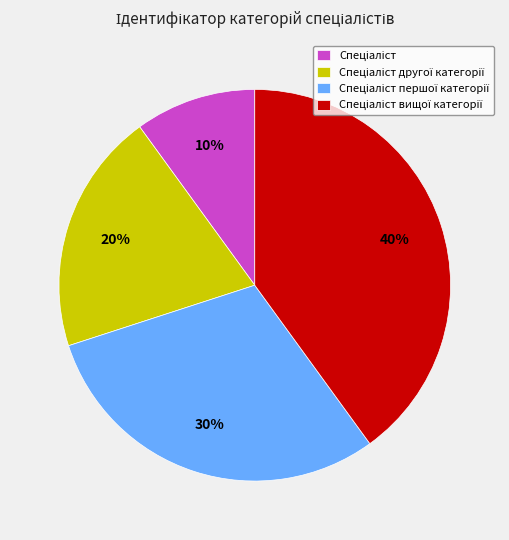

How many segments does this pie chart have?

4